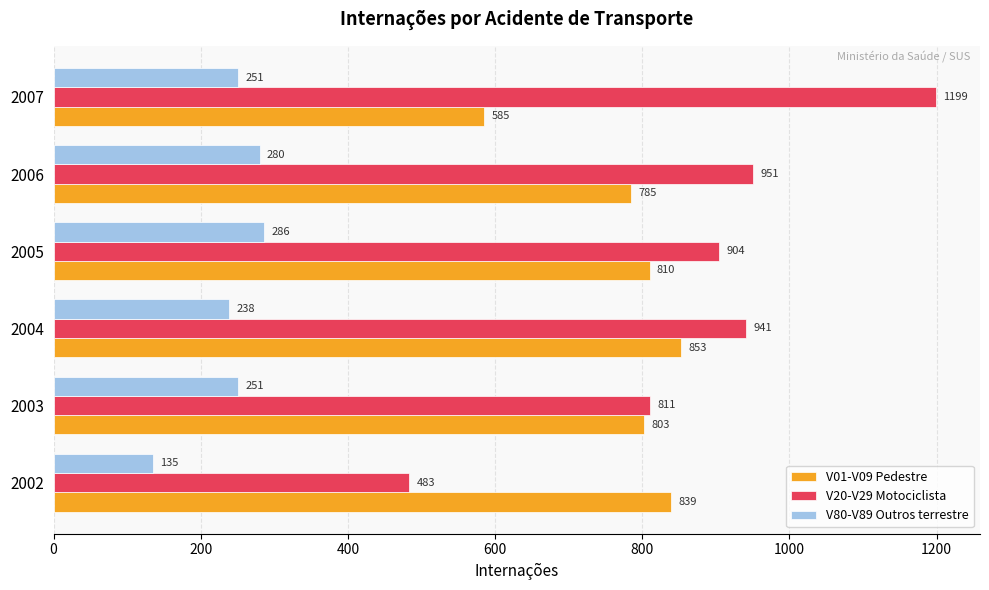

At which category is the sum across all series the highest?

2007